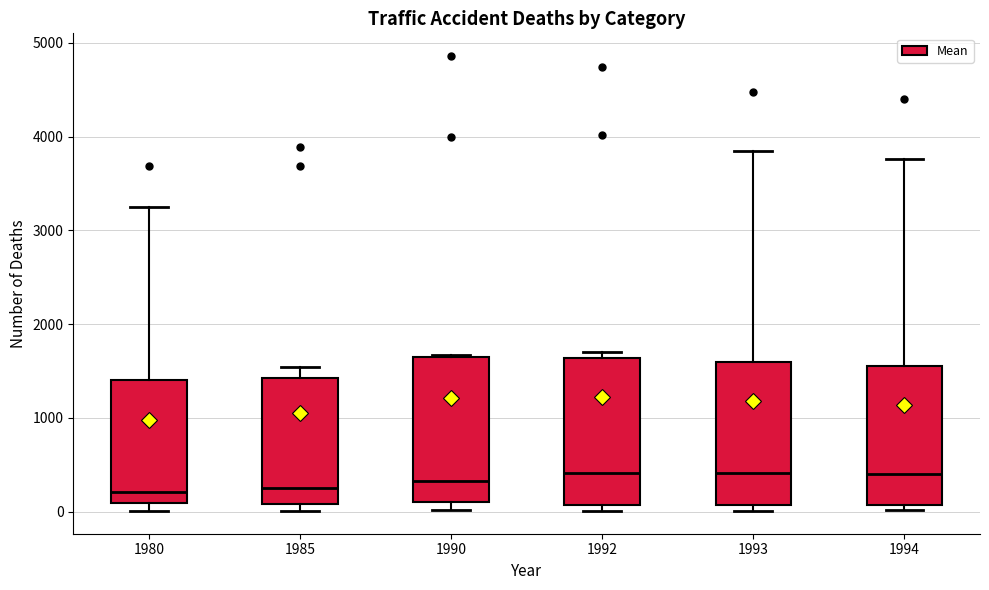

Reading left to right, read every box against the y-axis: the position of its median line, the range the box covers, and the ends of its whiskers. The values are not printed on the chart, so give them approximately, as read against the axis.

1980: median 200, box 100 to 1400, whiskers 0 to 3300
1985: median 300, box 100 to 1400, whiskers 0 to 1500
1990: median 300, box 100 to 1600, whiskers 0 to 1700
1992: median 400, box 100 to 1600, whiskers 0 to 1700
1993: median 400, box 100 to 1600, whiskers 0 to 3800
1994: median 400, box 100 to 1600, whiskers 0 to 3800